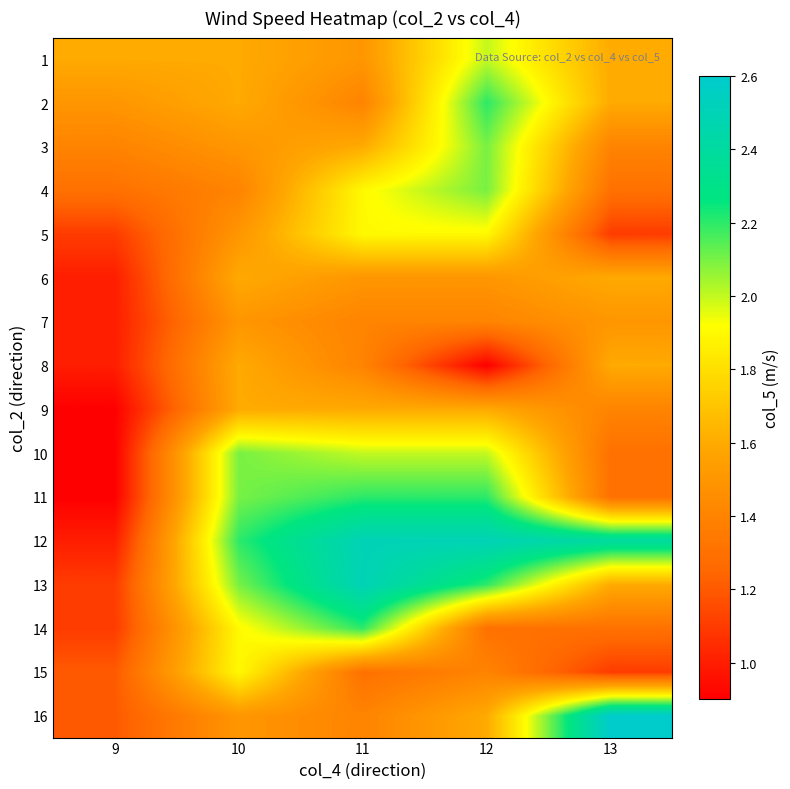

At which category does the chart reach its peak across all series?

13